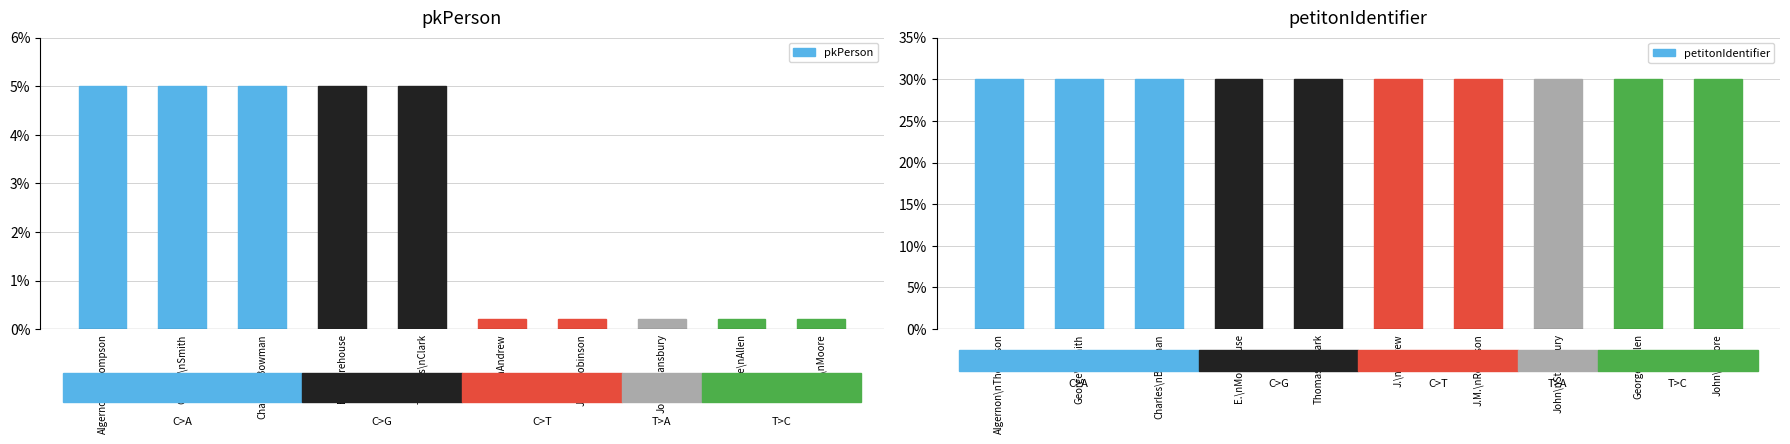

What is the difference between the maximum and minimum values in the pkPerson series?

4.8